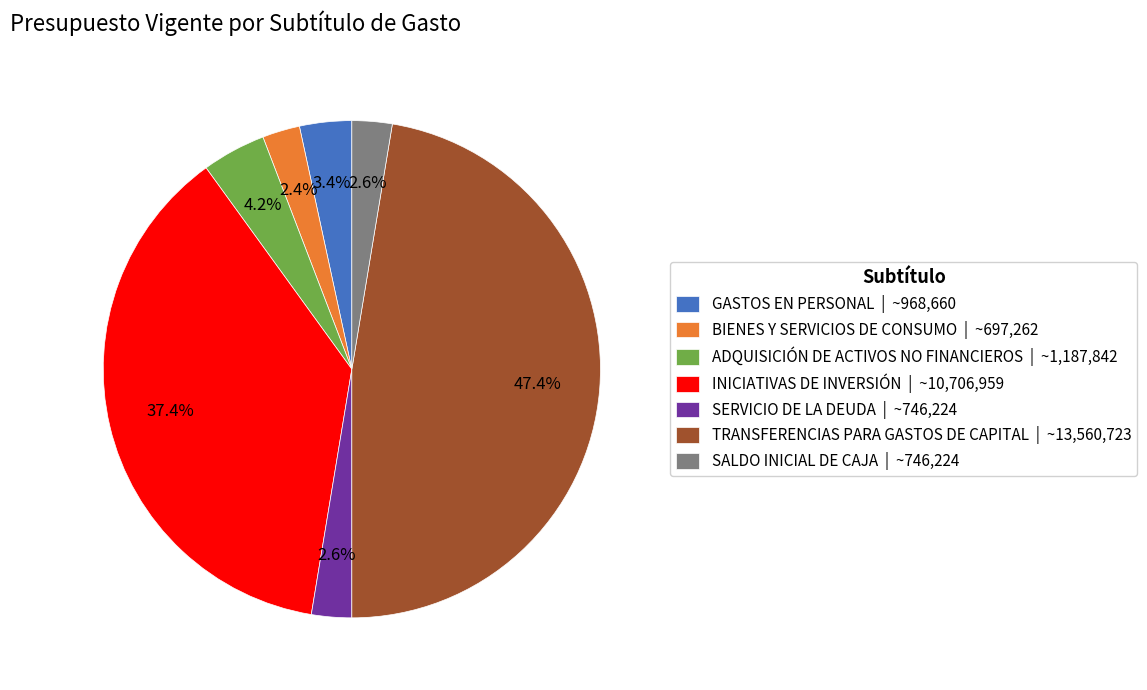

To the nearest percent, what is the combined percentage of GASTOS EN PERSONAL and INICIATIVAS DE INVERSIÓN?

41%